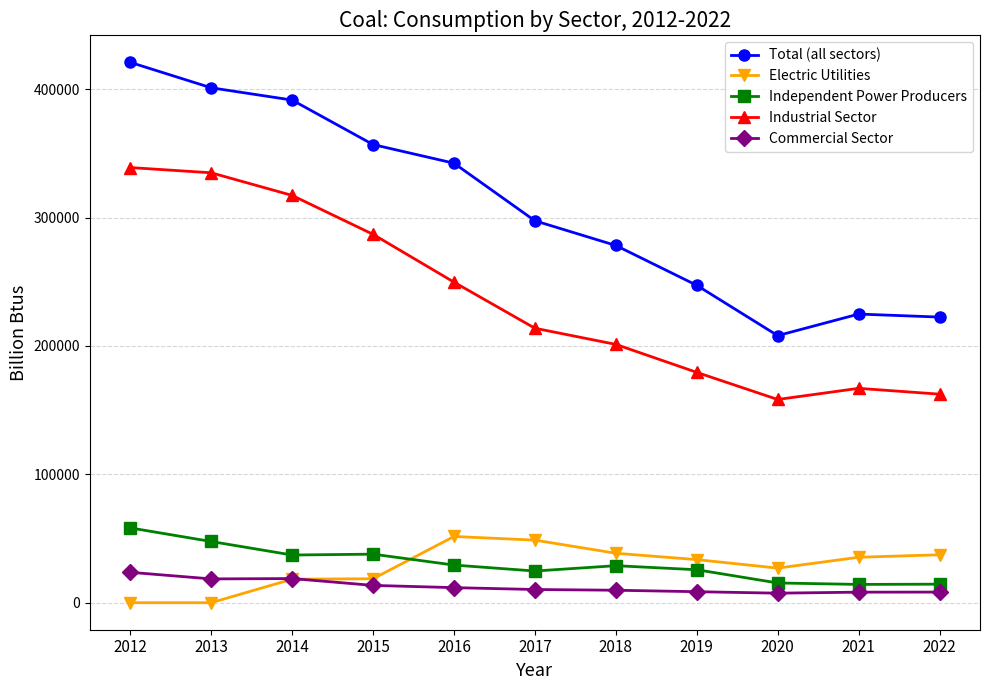

In Industrial Sector, how many points are lower than both neighbors (excluding endpoints)?

1